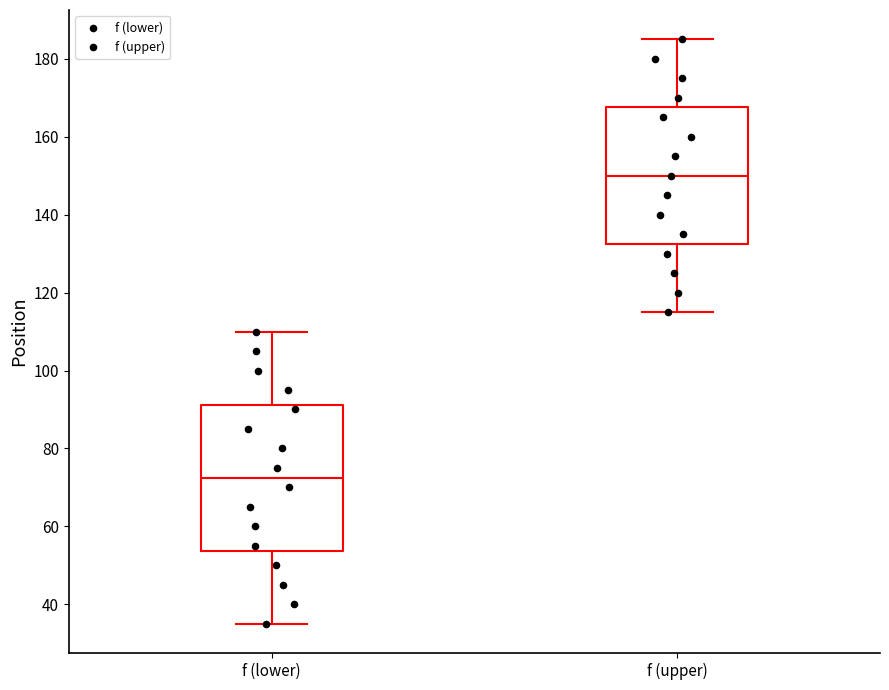

Reading left to right, read every box against the y-axis: the position of its median line, the range the box covers, and the ends of its whiskers. The values are not printed on the chart, so give them approximately, as read against the axis.

f (lower): median 72, box 54 to 92, whiskers 36 to 110
f (upper): median 150, box 132 to 168, whiskers 116 to 186